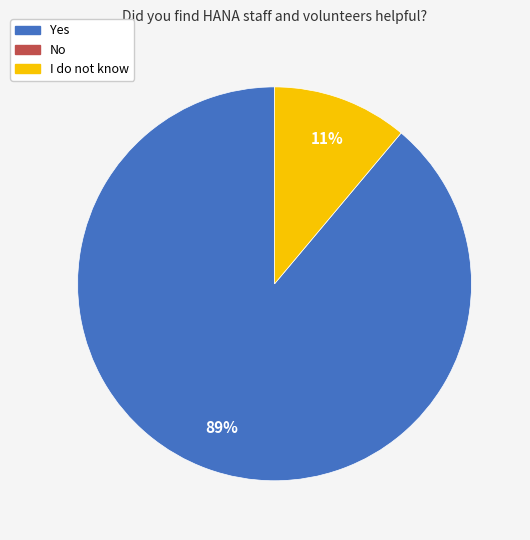

Is there any slice that represents more than half of the pie?

Yes